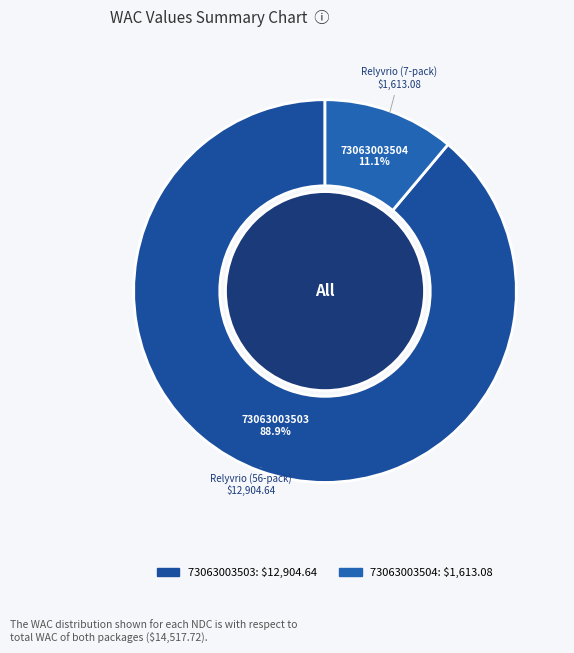

How many segments does this pie chart have?

2